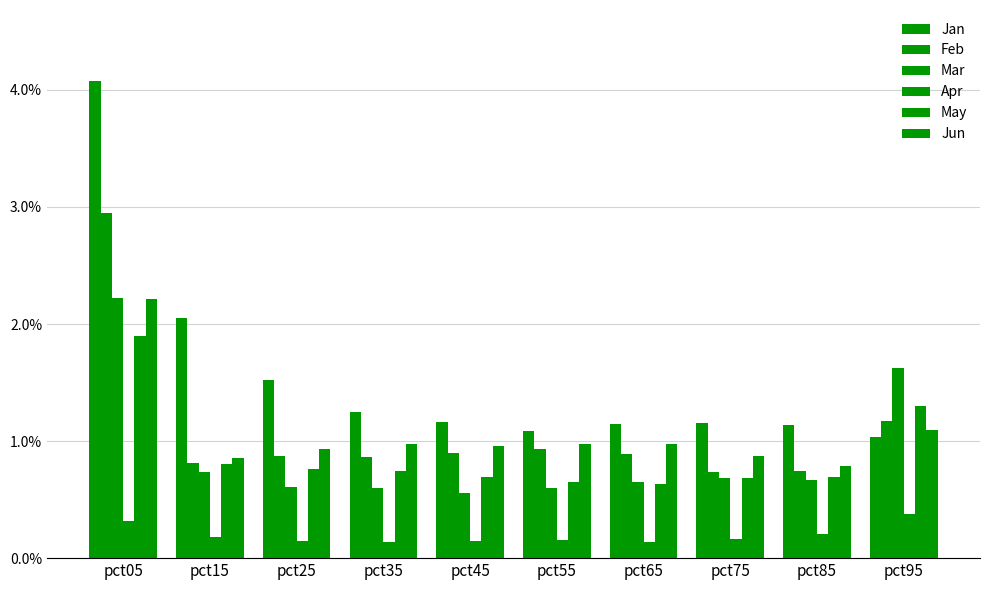

Reading left to right, list all the values displayed in this chart.

Jan: 4.1	2.1	1.5	1.2	1.2	1.1	1.1	1.2	1.1	1.0
Feb: 3.0	0.8	0.9	0.9	0.9	0.9	0.9	0.7	0.7	1.2
Mar: 2.2	0.7	0.6	0.6	0.6	0.6	0.6	0.7	0.7	1.6
Apr: 0.3	0.2	0.1	0.1	0.1	0.2	0.1	0.2	0.2	0.4
May: 1.9	0.8	0.8	0.7	0.7	0.6	0.6	0.7	0.7	1.3
Jun: 2.2	0.9	0.9	1.0	1.0	1.0	1.0	0.9	0.8	1.1